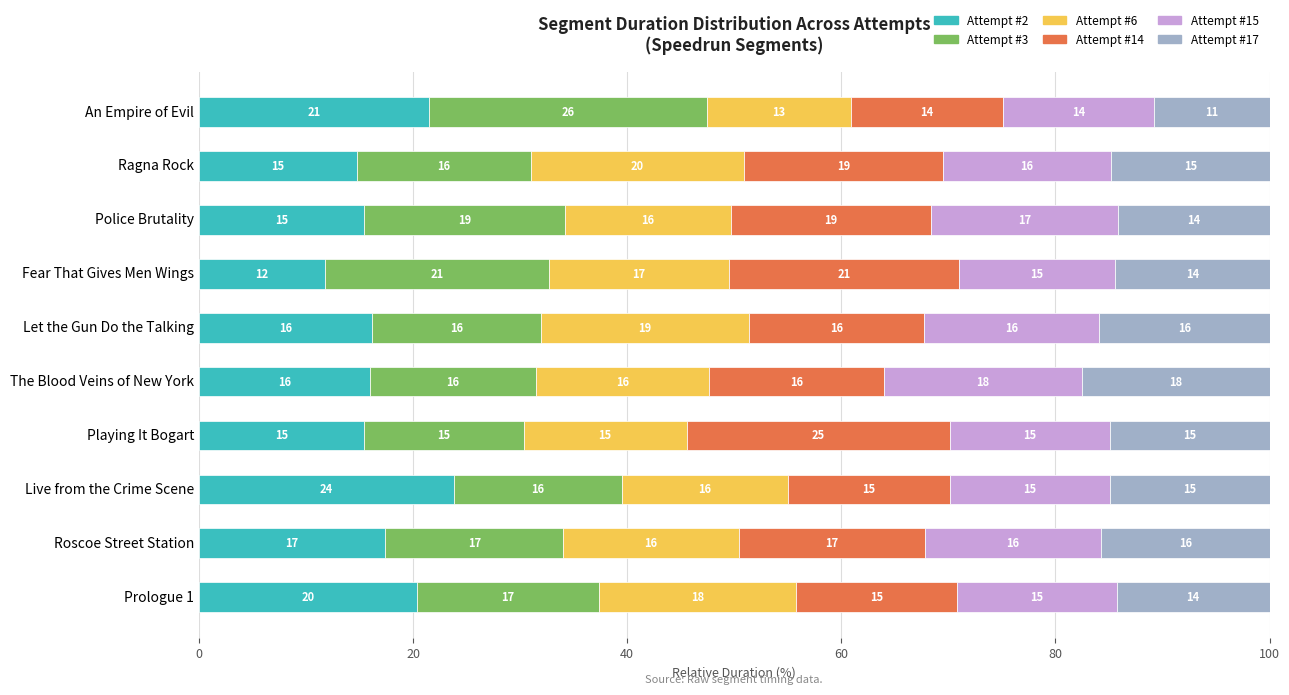

What is the total value across all series at The Blood Veins of New York?

100.0